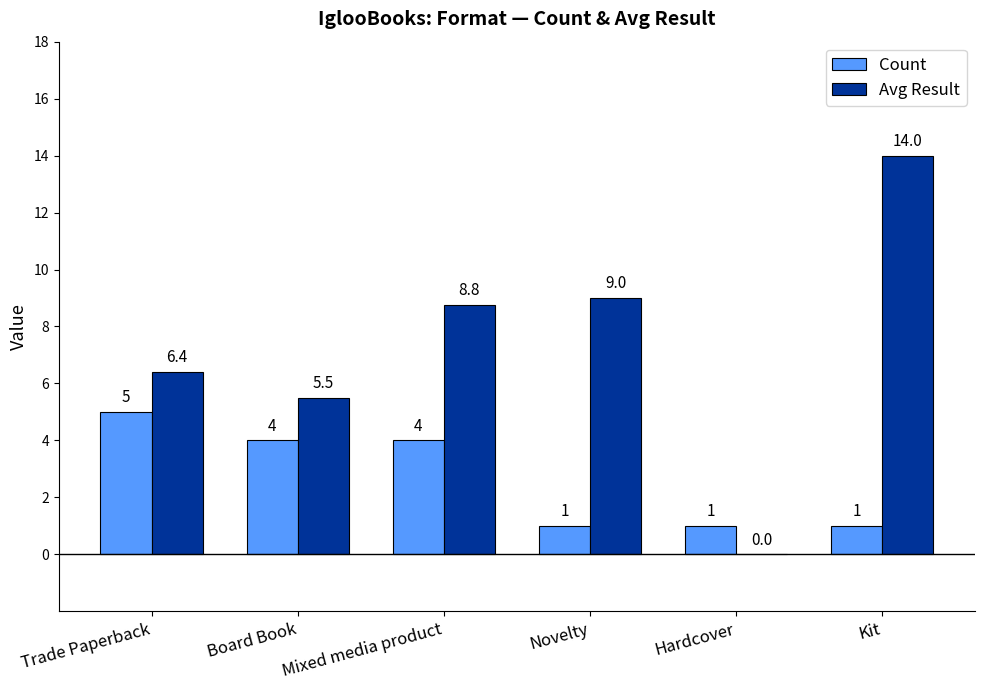

Which category has the highest value across all series?

Kit